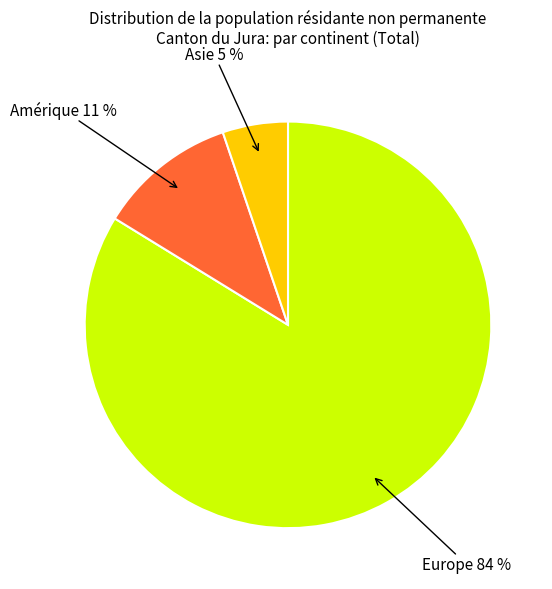

To the nearest percent, what is the difference between the largest and smallest slice percentages?

79%